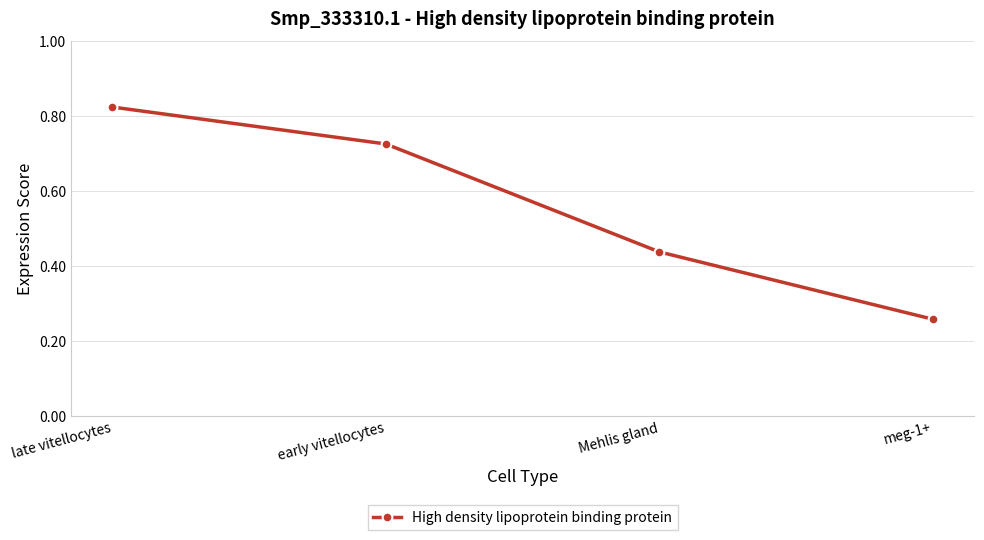

Count the values in the range 0 to 1.

4